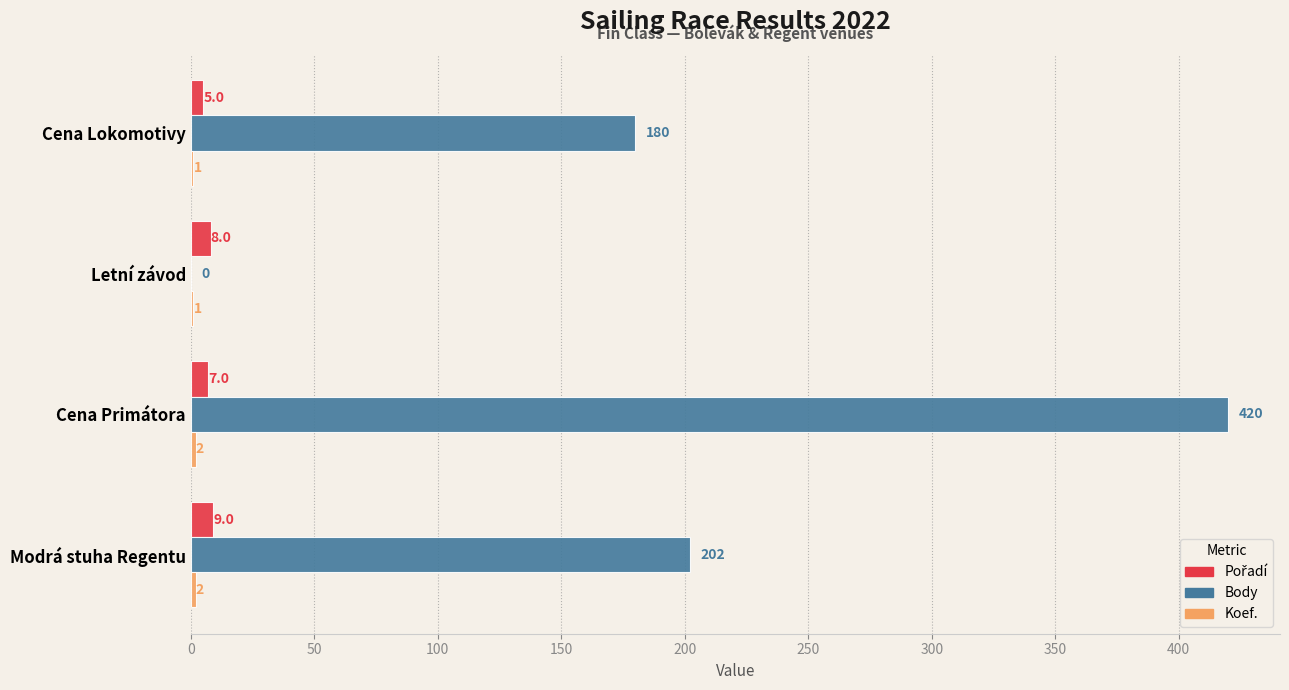

The Body series shows 180 at Cena Lokomotivy. True or false?

True